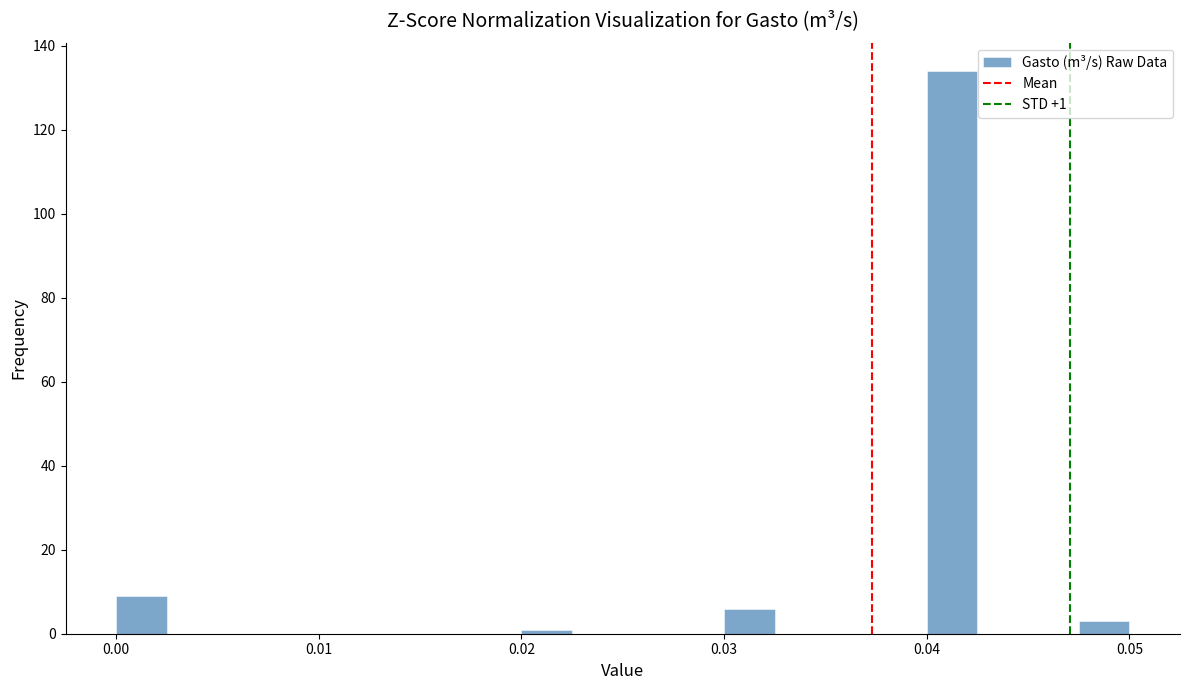

Read against the x-axis, roughly where is the centre of the tallest bar?

0.041